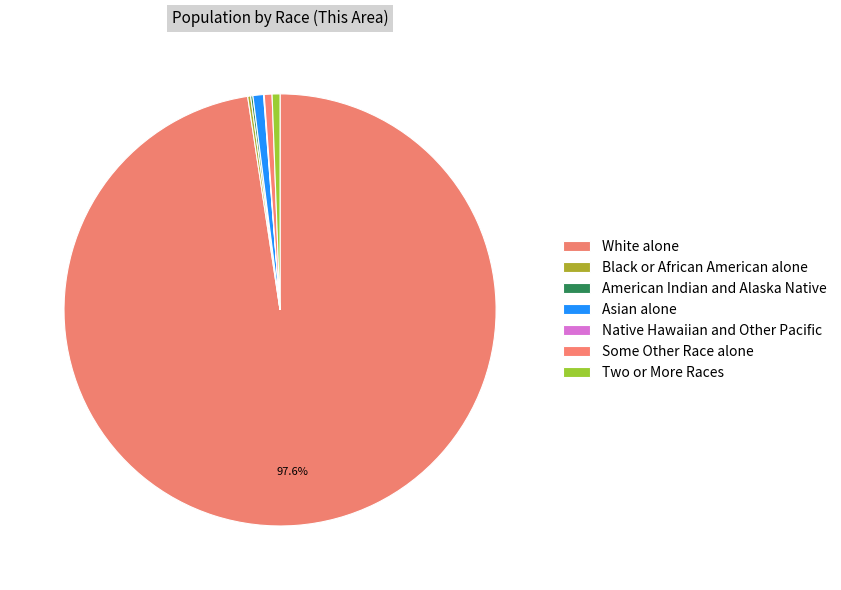

To the nearest percent, what is the difference between the Native Hawaiian and Other Pacific and White alone slice percentages?

98%